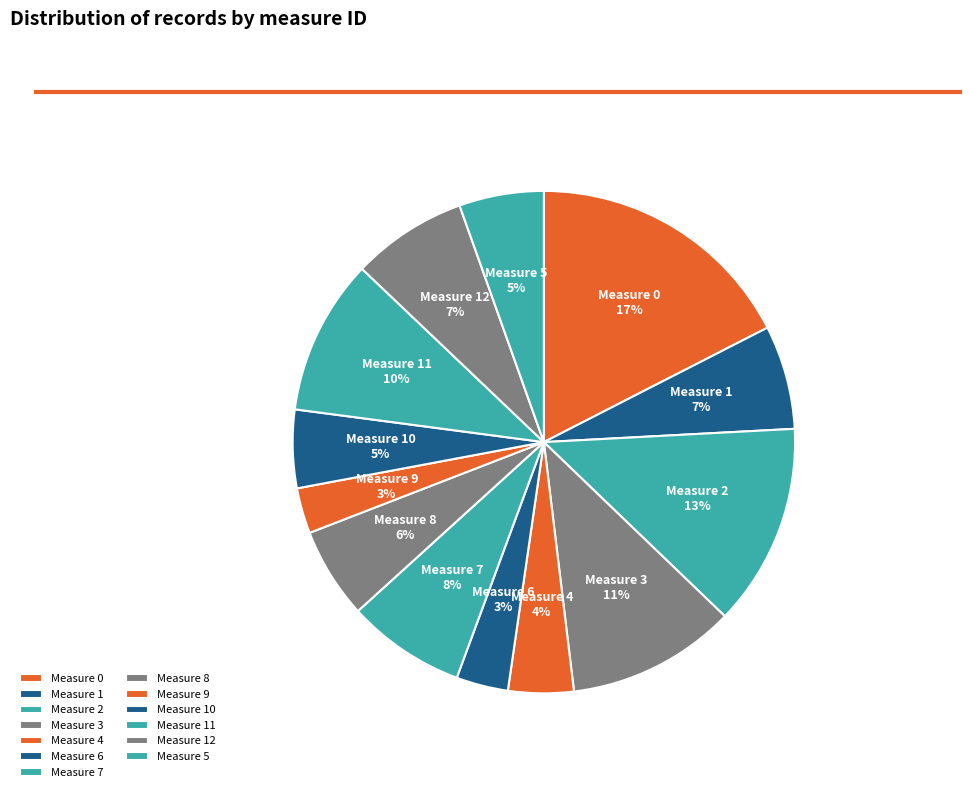

The Measure 10 slice represents 5% of the pie. True or false?

True